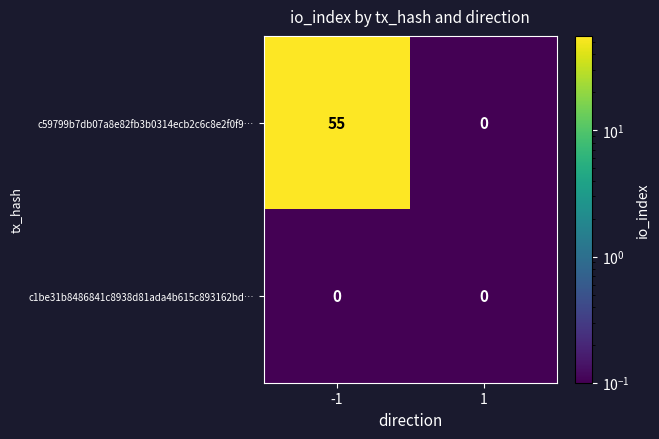

Reading right to left, what are all the values shown in this chart?

c59799b7db07a8e82fb3b0314ecb2c6c8e2f0f9…: 0	55
c1be31b8486841c8938d81ada4b615c893162bd…: 0	0